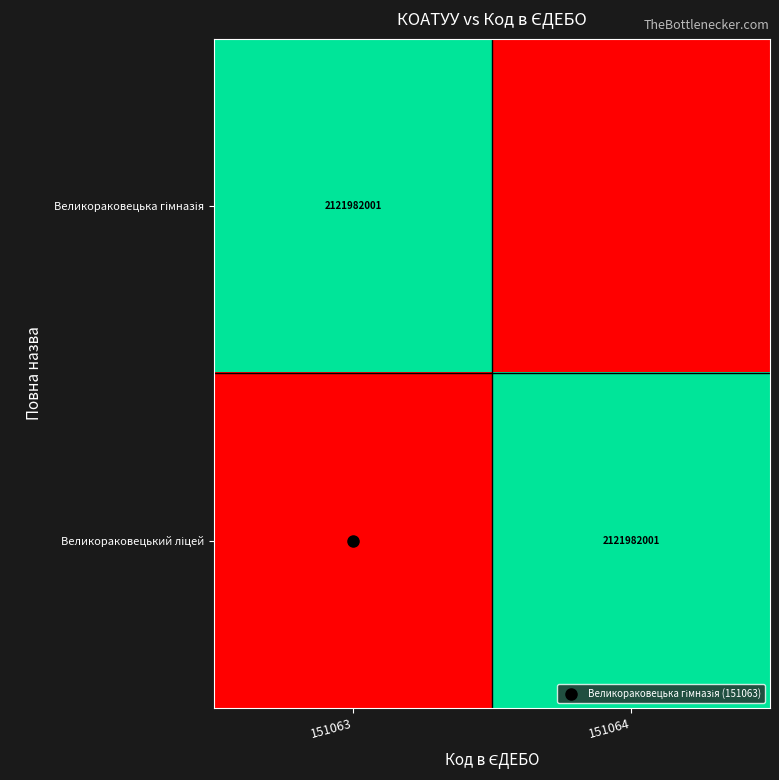

Is it true that Великораковецький ліцей equals -1 at 151063?

False